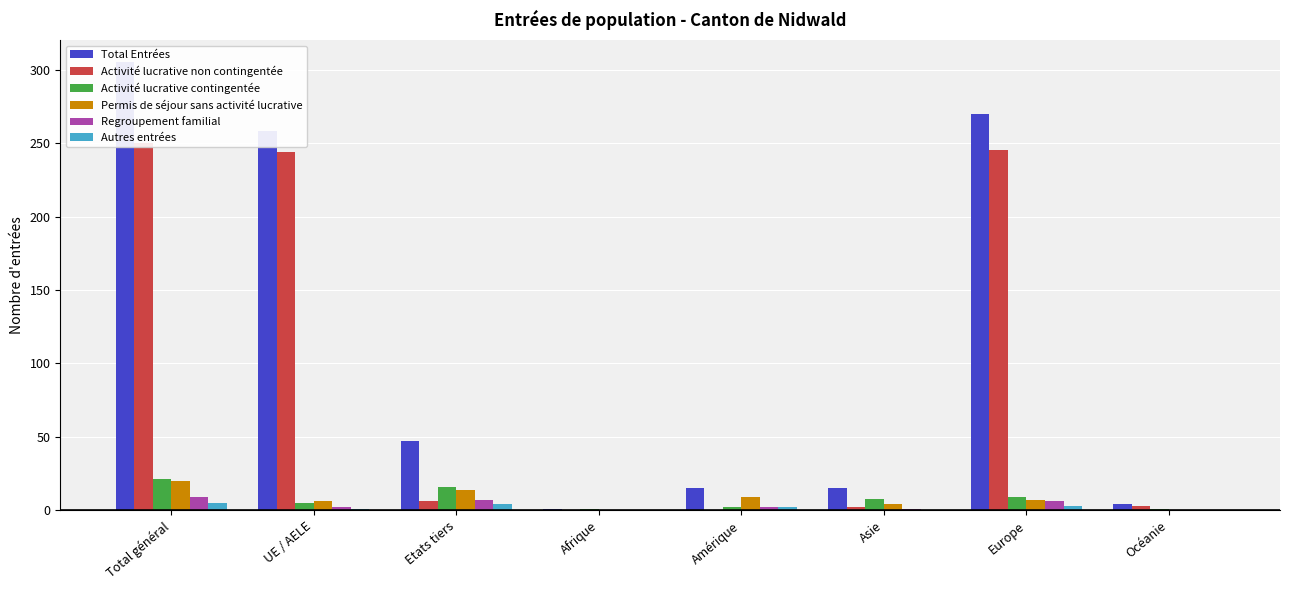

What is the label of the 1st bar from the right?

Océanie